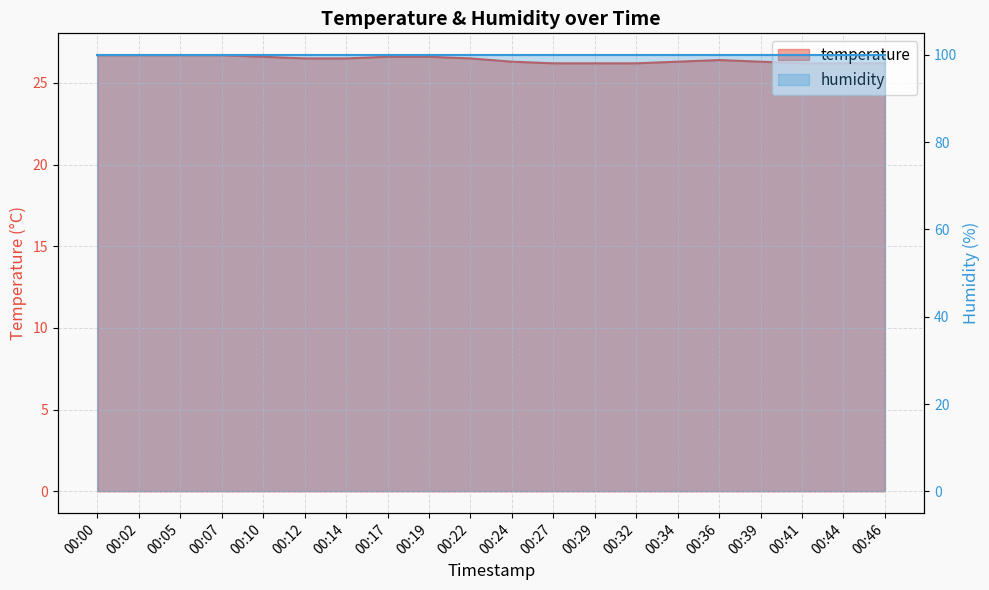

At which category does the data reach its first local peak?

00:36